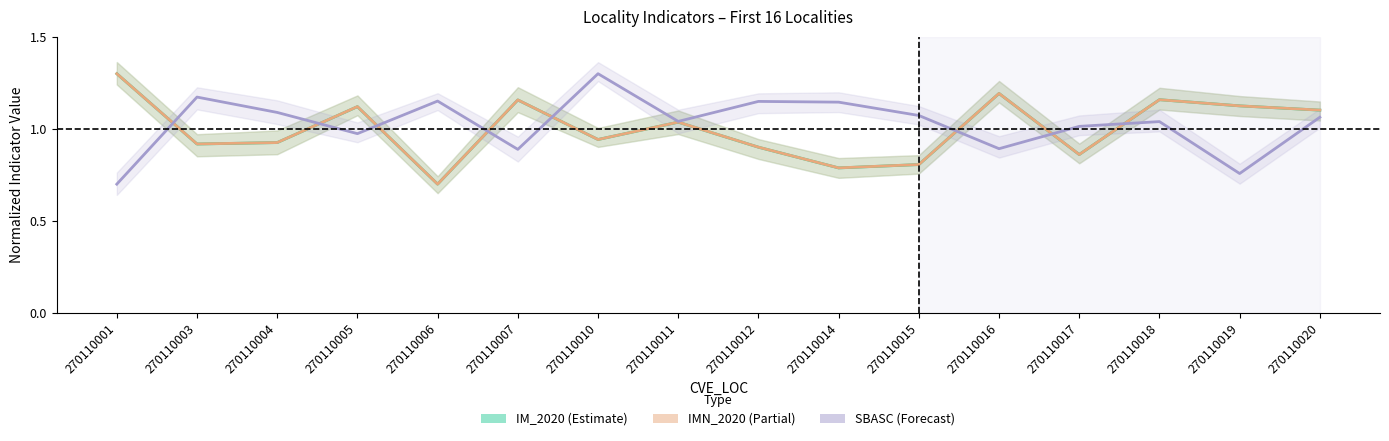

Rank the categories by IM_2020 value from lowest to highest.

270110006, 270110014, 270110015, 270110017, 270110012, 270110003, 270110004, 270110010, 270110011, 270110020, 270110005, 270110019, 270110007, 270110018, 270110016, 270110001